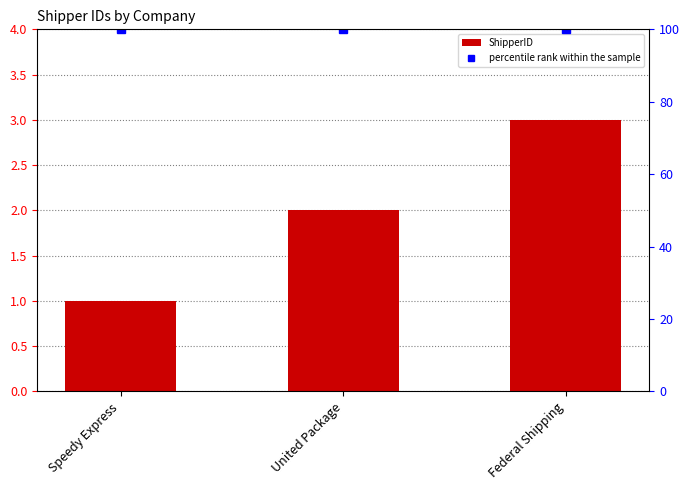

What is the spread (max minus min) of values at Federal Shipping?

97